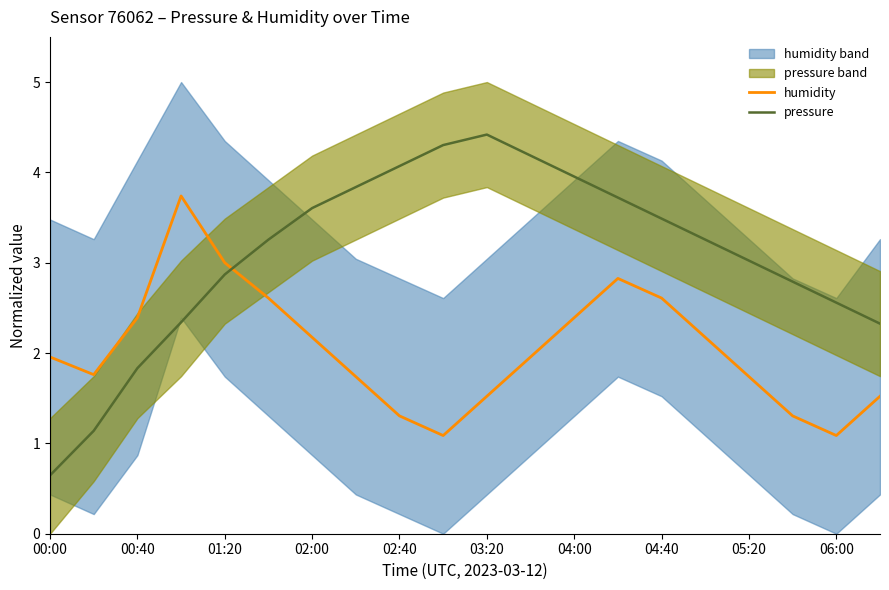

After their last crossing, which series has the higher values: humidity or pressure?

pressure